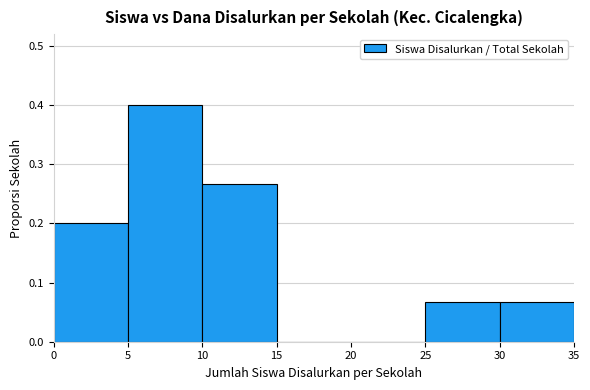

Which has a higher value, 30 or 5?

5